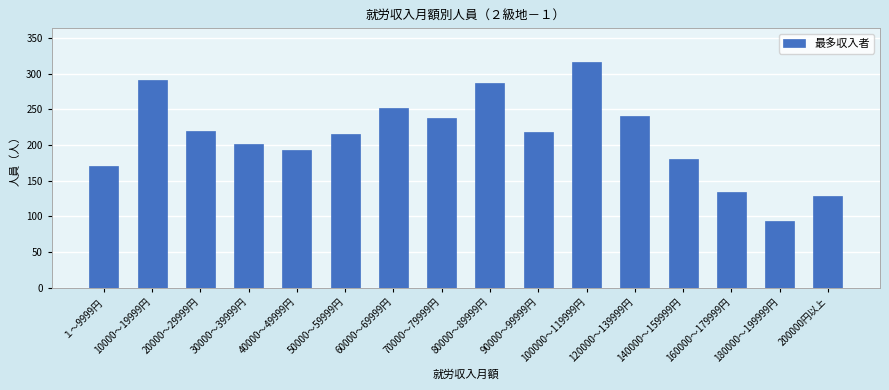

At which label is the value closest to 205?

30000～39999円